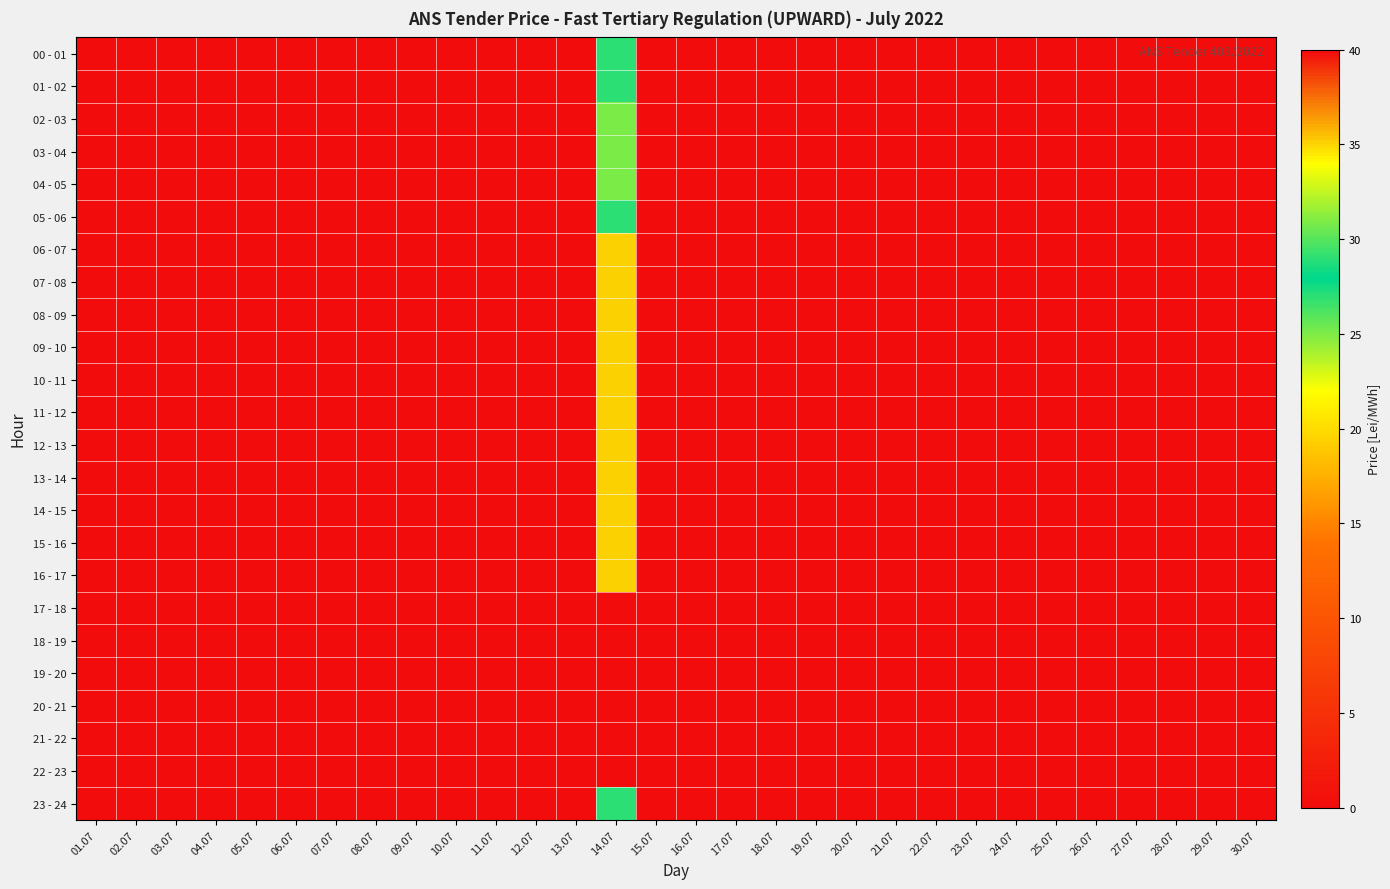

Reading right to left, what are all the values shown in this chart?

00 - 01: 30.07=0	29.07=0	28.07=0	27.07=0	26.07=0	25.07=0	24.07=0	23.07=0	22.07=0	21.07=0	20.07=0	19.07=0	18.07=0	17.07=0	16.07=0	15.07=0	14.07=29	13.07=0	12.07=0	11.07=0	10.07=0	09.07=0	08.07=0	07.07=0	06.07=0	05.07=0	04.07=0	03.07=0	02.07=0	01.07=0
01 - 02: 30.07=0	29.07=0	28.07=0	27.07=0	26.07=0	25.07=0	24.07=0	23.07=0	22.07=0	21.07=0	20.07=0	19.07=0	18.07=0	17.07=0	16.07=0	15.07=0	14.07=29	13.07=0	12.07=0	11.07=0	10.07=0	09.07=0	08.07=0	07.07=0	06.07=0	05.07=0	04.07=0	03.07=0	02.07=0	01.07=0
02 - 03: 30.07=0	29.07=0	28.07=0	27.07=0	26.07=0	25.07=0	24.07=0	23.07=0	22.07=0	21.07=0	20.07=0	19.07=0	18.07=0	17.07=0	16.07=0	15.07=0	14.07=25	13.07=0	12.07=0	11.07=0	10.07=0	09.07=0	08.07=0	07.07=0	06.07=0	05.07=0	04.07=0	03.07=0	02.07=0	01.07=0
03 - 04: 30.07=0	29.07=0	28.07=0	27.07=0	26.07=0	25.07=0	24.07=0	23.07=0	22.07=0	21.07=0	20.07=0	19.07=0	18.07=0	17.07=0	16.07=0	15.07=0	14.07=25	13.07=0	12.07=0	11.07=0	10.07=0	09.07=0	08.07=0	07.07=0	06.07=0	05.07=0	04.07=0	03.07=0	02.07=0	01.07=0
04 - 05: 30.07=0	29.07=0	28.07=0	27.07=0	26.07=0	25.07=0	24.07=0	23.07=0	22.07=0	21.07=0	20.07=0	19.07=0	18.07=0	17.07=0	16.07=0	15.07=0	14.07=25	13.07=0	12.07=0	11.07=0	10.07=0	09.07=0	08.07=0	07.07=0	06.07=0	05.07=0	04.07=0	03.07=0	02.07=0	01.07=0
05 - 06: 30.07=0	29.07=0	28.07=0	27.07=0	26.07=0	25.07=0	24.07=0	23.07=0	22.07=0	21.07=0	20.07=0	19.07=0	18.07=0	17.07=0	16.07=0	15.07=0	14.07=29	13.07=0	12.07=0	11.07=0	10.07=0	09.07=0	08.07=0	07.07=0	06.07=0	05.07=0	04.07=0	03.07=0	02.07=0	01.07=0
06 - 07: 30.07=0	29.07=0	28.07=0	27.07=0	26.07=0	25.07=0	24.07=0	23.07=0	22.07=0	21.07=0	20.07=0	19.07=0	18.07=0	17.07=0	16.07=0	15.07=0	14.07=35	13.07=0	12.07=0	11.07=0	10.07=0	09.07=0	08.07=0	07.07=0	06.07=0	05.07=0	04.07=0	03.07=0	02.07=0	01.07=0
07 - 08: 30.07=0	29.07=0	28.07=0	27.07=0	26.07=0	25.07=0	24.07=0	23.07=0	22.07=0	21.07=0	20.07=0	19.07=0	18.07=0	17.07=0	16.07=0	15.07=0	14.07=35	13.07=0	12.07=0	11.07=0	10.07=0	09.07=0	08.07=0	07.07=0	06.07=0	05.07=0	04.07=0	03.07=0	02.07=0	01.07=0
08 - 09: 30.07=0	29.07=0	28.07=0	27.07=0	26.07=0	25.07=0	24.07=0	23.07=0	22.07=0	21.07=0	20.07=0	19.07=0	18.07=0	17.07=0	16.07=0	15.07=0	14.07=35	13.07=0	12.07=0	11.07=0	10.07=0	09.07=0	08.07=0	07.07=0	06.07=0	05.07=0	04.07=0	03.07=0	02.07=0	01.07=0
09 - 10: 30.07=0	29.07=0	28.07=0	27.07=0	26.07=0	25.07=0	24.07=0	23.07=0	22.07=0	21.07=0	20.07=0	19.07=0	18.07=0	17.07=0	16.07=0	15.07=0	14.07=35	13.07=0	12.07=0	11.07=0	10.07=0	09.07=0	08.07=0	07.07=0	06.07=0	05.07=0	04.07=0	03.07=0	02.07=0	01.07=0
10 - 11: 30.07=0	29.07=0	28.07=0	27.07=0	26.07=0	25.07=0	24.07=0	23.07=0	22.07=0	21.07=0	20.07=0	19.07=0	18.07=0	17.07=0	16.07=0	15.07=0	14.07=35	13.07=0	12.07=0	11.07=0	10.07=0	09.07=0	08.07=0	07.07=0	06.07=0	05.07=0	04.07=0	03.07=0	02.07=0	01.07=0
11 - 12: 30.07=0	29.07=0	28.07=0	27.07=0	26.07=0	25.07=0	24.07=0	23.07=0	22.07=0	21.07=0	20.07=0	19.07=0	18.07=0	17.07=0	16.07=0	15.07=0	14.07=35	13.07=0	12.07=0	11.07=0	10.07=0	09.07=0	08.07=0	07.07=0	06.07=0	05.07=0	04.07=0	03.07=0	02.07=0	01.07=0
12 - 13: 30.07=0	29.07=0	28.07=0	27.07=0	26.07=0	25.07=0	24.07=0	23.07=0	22.07=0	21.07=0	20.07=0	19.07=0	18.07=0	17.07=0	16.07=0	15.07=0	14.07=35	13.07=0	12.07=0	11.07=0	10.07=0	09.07=0	08.07=0	07.07=0	06.07=0	05.07=0	04.07=0	03.07=0	02.07=0	01.07=0
13 - 14: 30.07=0	29.07=0	28.07=0	27.07=0	26.07=0	25.07=0	24.07=0	23.07=0	22.07=0	21.07=0	20.07=0	19.07=0	18.07=0	17.07=0	16.07=0	15.07=0	14.07=35	13.07=0	12.07=0	11.07=0	10.07=0	09.07=0	08.07=0	07.07=0	06.07=0	05.07=0	04.07=0	03.07=0	02.07=0	01.07=0
14 - 15: 30.07=0	29.07=0	28.07=0	27.07=0	26.07=0	25.07=0	24.07=0	23.07=0	22.07=0	21.07=0	20.07=0	19.07=0	18.07=0	17.07=0	16.07=0	15.07=0	14.07=35	13.07=0	12.07=0	11.07=0	10.07=0	09.07=0	08.07=0	07.07=0	06.07=0	05.07=0	04.07=0	03.07=0	02.07=0	01.07=0
15 - 16: 30.07=0	29.07=0	28.07=0	27.07=0	26.07=0	25.07=0	24.07=0	23.07=0	22.07=0	21.07=0	20.07=0	19.07=0	18.07=0	17.07=0	16.07=0	15.07=0	14.07=35	13.07=0	12.07=0	11.07=0	10.07=0	09.07=0	08.07=0	07.07=0	06.07=0	05.07=0	04.07=0	03.07=0	02.07=0	01.07=0
16 - 17: 30.07=0	29.07=0	28.07=0	27.07=0	26.07=0	25.07=0	24.07=0	23.07=0	22.07=0	21.07=0	20.07=0	19.07=0	18.07=0	17.07=0	16.07=0	15.07=0	14.07=35	13.07=0	12.07=0	11.07=0	10.07=0	09.07=0	08.07=0	07.07=0	06.07=0	05.07=0	04.07=0	03.07=0	02.07=0	01.07=0
17 - 18: 30.07=0	29.07=0	28.07=0	27.07=0	26.07=0	25.07=0	24.07=0	23.07=0	22.07=0	21.07=0	20.07=0	19.07=0	18.07=0	17.07=0	16.07=0	15.07=0	14.07=40	13.07=0	12.07=0	11.07=0	10.07=0	09.07=0	08.07=0	07.07=0	06.07=0	05.07=0	04.07=0	03.07=0	02.07=0	01.07=0
18 - 19: 30.07=0	29.07=0	28.07=0	27.07=0	26.07=0	25.07=0	24.07=0	23.07=0	22.07=0	21.07=0	20.07=0	19.07=0	18.07=0	17.07=0	16.07=0	15.07=0	14.07=40	13.07=0	12.07=0	11.07=0	10.07=0	09.07=0	08.07=0	07.07=0	06.07=0	05.07=0	04.07=0	03.07=0	02.07=0	01.07=0
19 - 20: 30.07=0	29.07=0	28.07=0	27.07=0	26.07=0	25.07=0	24.07=0	23.07=0	22.07=0	21.07=0	20.07=0	19.07=0	18.07=0	17.07=0	16.07=0	15.07=0	14.07=40	13.07=0	12.07=0	11.07=0	10.07=0	09.07=0	08.07=0	07.07=0	06.07=0	05.07=0	04.07=0	03.07=0	02.07=0	01.07=0
20 - 21: 30.07=0	29.07=0	28.07=0	27.07=0	26.07=0	25.07=0	24.07=0	23.07=0	22.07=0	21.07=0	20.07=0	19.07=0	18.07=0	17.07=0	16.07=0	15.07=0	14.07=40	13.07=0	12.07=0	11.07=0	10.07=0	09.07=0	08.07=0	07.07=0	06.07=0	05.07=0	04.07=0	03.07=0	02.07=0	01.07=0
21 - 22: 30.07=0	29.07=0	28.07=0	27.07=0	26.07=0	25.07=0	24.07=0	23.07=0	22.07=0	21.07=0	20.07=0	19.07=0	18.07=0	17.07=0	16.07=0	15.07=0	14.07=40	13.07=0	12.07=0	11.07=0	10.07=0	09.07=0	08.07=0	07.07=0	06.07=0	05.07=0	04.07=0	03.07=0	02.07=0	01.07=0
22 - 23: 30.07=0	29.07=0	28.07=0	27.07=0	26.07=0	25.07=0	24.07=0	23.07=0	22.07=0	21.07=0	20.07=0	19.07=0	18.07=0	17.07=0	16.07=0	15.07=0	14.07=40	13.07=0	12.07=0	11.07=0	10.07=0	09.07=0	08.07=0	07.07=0	06.07=0	05.07=0	04.07=0	03.07=0	02.07=0	01.07=0
23 - 24: 30.07=0	29.07=0	28.07=0	27.07=0	26.07=0	25.07=0	24.07=0	23.07=0	22.07=0	21.07=0	20.07=0	19.07=0	18.07=0	17.07=0	16.07=0	15.07=0	14.07=29	13.07=0	12.07=0	11.07=0	10.07=0	09.07=0	08.07=0	07.07=0	06.07=0	05.07=0	04.07=0	03.07=0	02.07=0	01.07=0